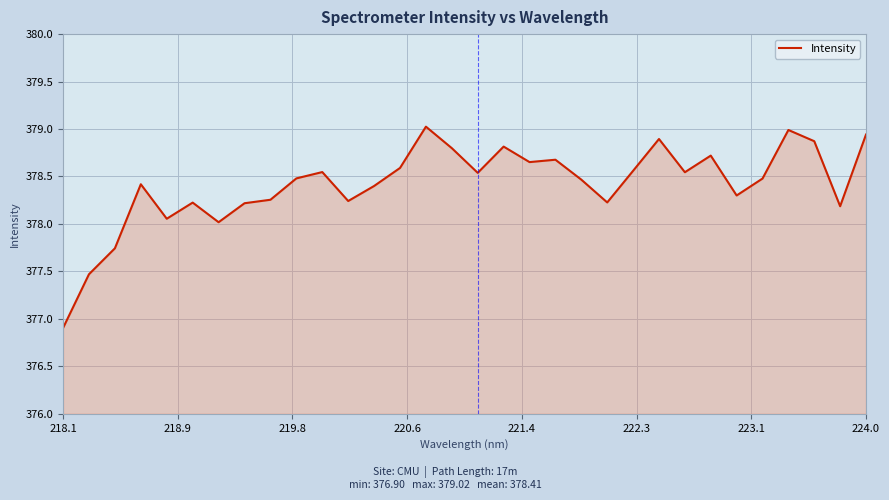

What is the smallest value displayed?

376.9